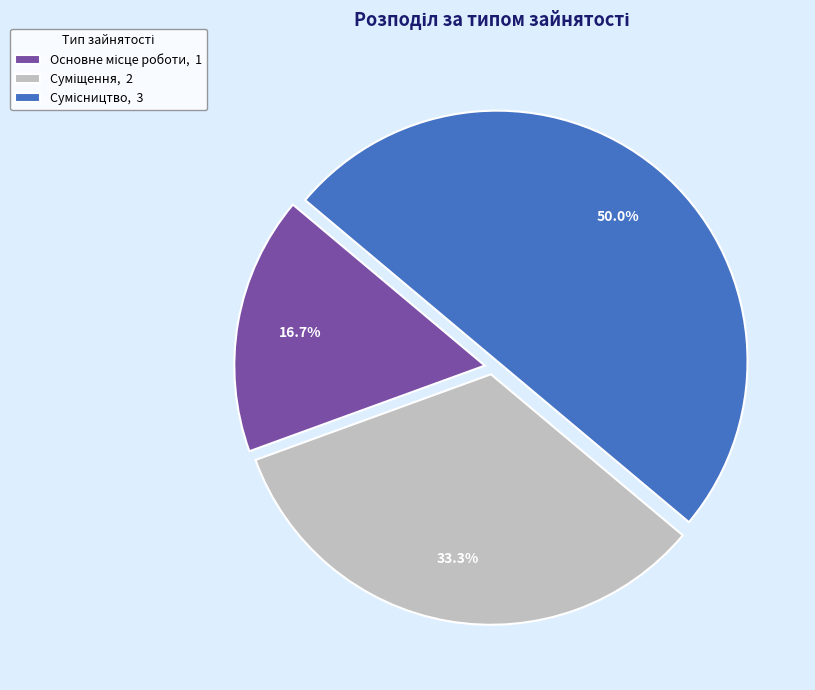

To the nearest percent, what percentage of the pie is Суміщення?

33%